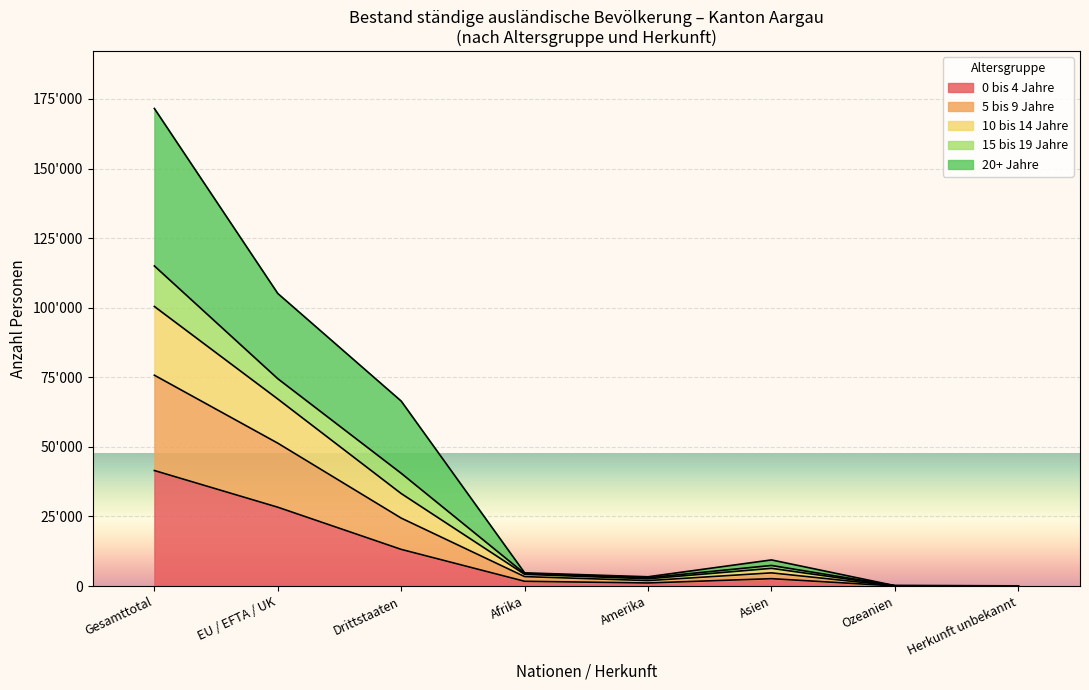

What are all the series names shown in the legend?

0 bis 4 Jahre, 5 bis 9 Jahre, 10 bis 14 Jahre, 15 bis 19 Jahre, 20+ Jahre